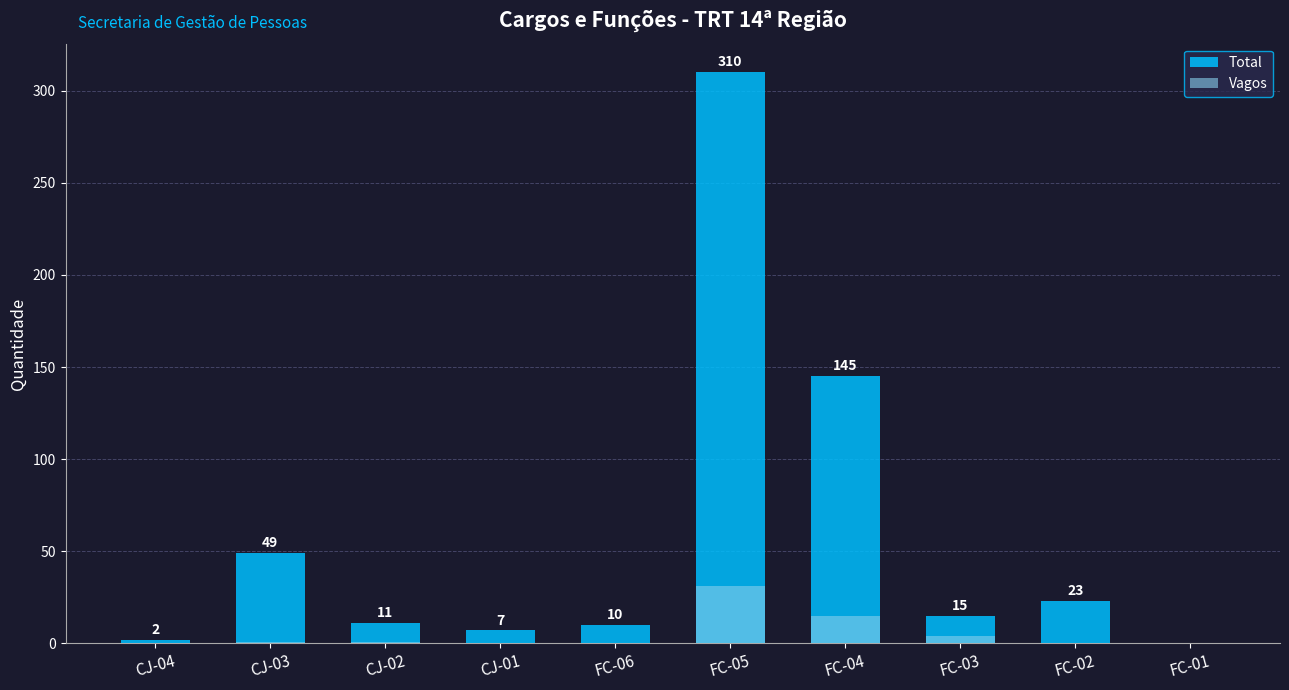

How many distinct data groups are displayed?

2